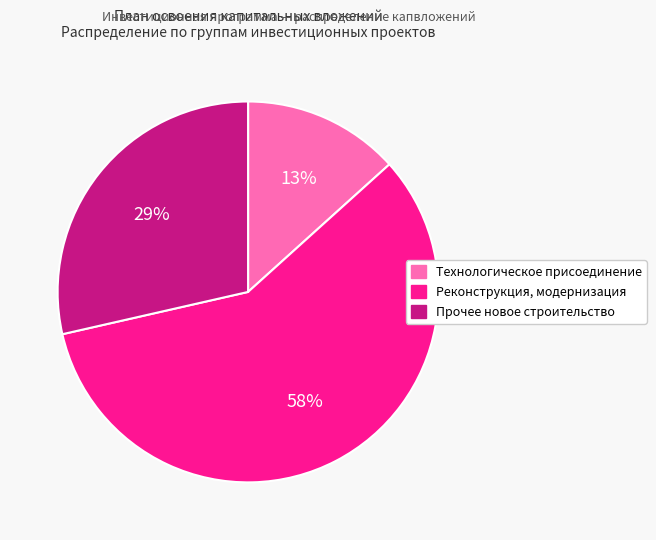

Do Реконструкция, модернизация and Технологическое присоединение together represent more than half of the pie?

Yes